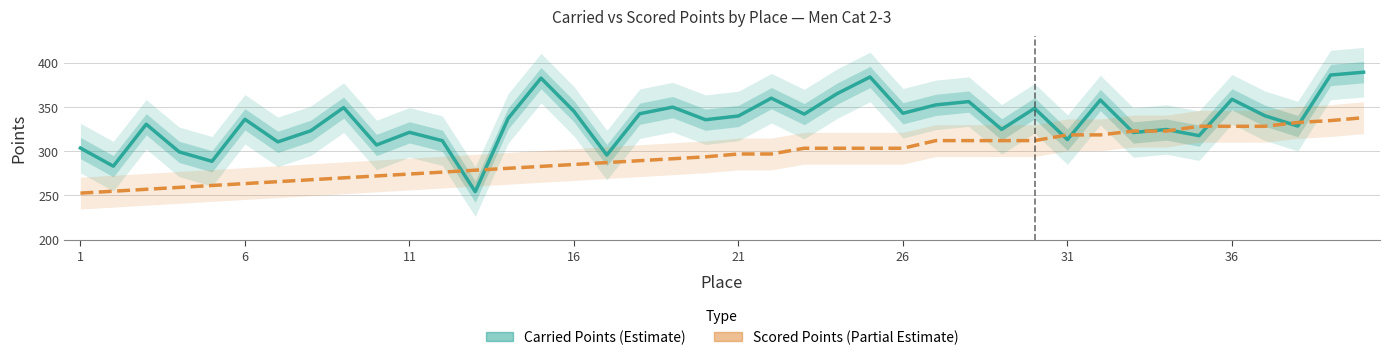

What is the minimum value for Carried Points?

254.1